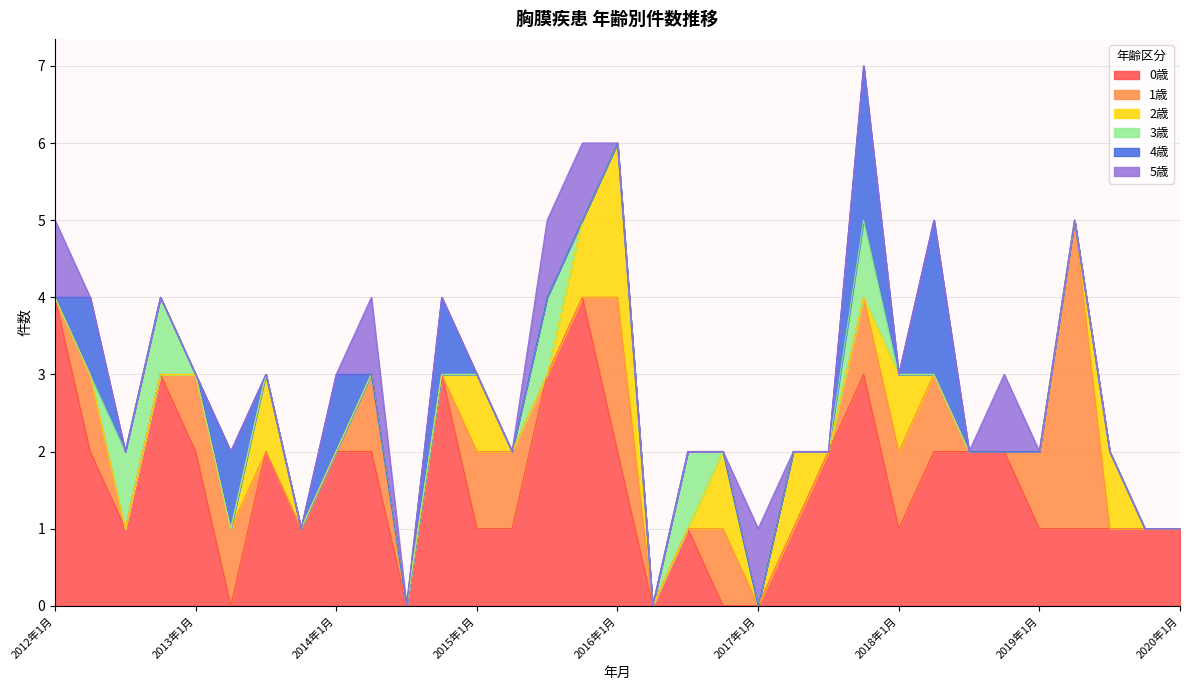

How many distinct data groups are displayed?

6